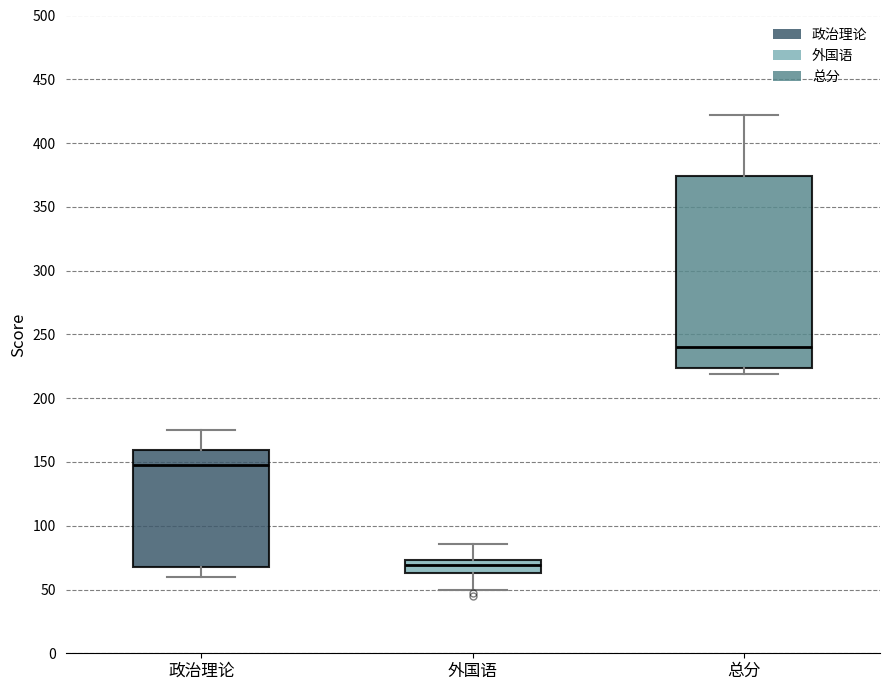

Which box is the tallest, from its lower edge to its upper edge?

总分